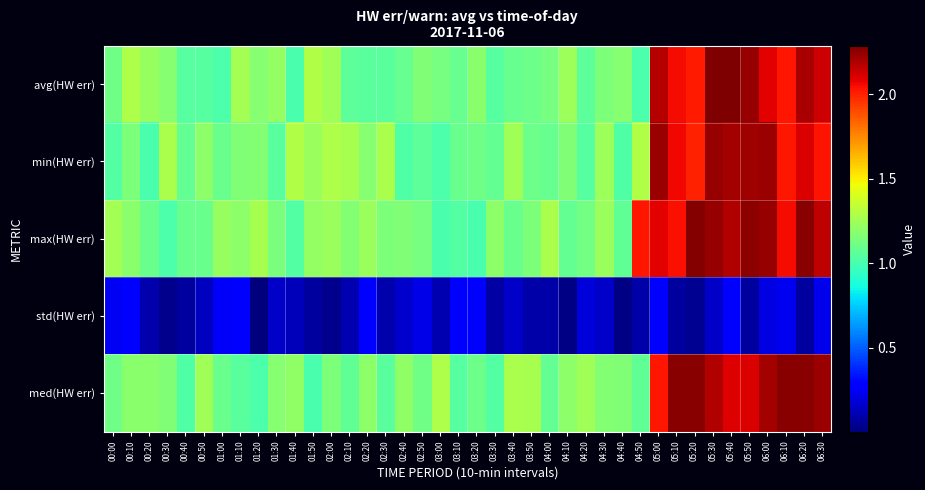

Reading right to left, what are all the values shown in this chart?

avg(HW err): 06:30=2.1	06:20=2.2	06:10=2.0	06:00=2.1	05:50=2.2	05:40=2.3	05:30=2.3	05:20=2.0	05:10=2.1	05:00=2.2	04:50=1.0	04:40=1.2	04:30=1.2	04:20=1.1	04:10=1.2	04:00=1.1	03:50=1.1	03:40=1.1	03:30=1.0	03:20=1.2	03:10=1.1	03:00=1.1	02:50=1.2	02:40=1.1	02:30=1.1	02:20=1.1	02:10=1.1	02:00=1.2	01:50=1.3	01:40=1.0	01:30=1.2	01:20=1.2	01:10=1.3	01:00=1.0	00:50=1.0	00:40=1.0	00:30=1.2	00:20=1.2	00:10=1.3	00:00=1.1
min(HW err): 06:30=2.0	06:20=2.1	06:10=2.0	06:00=2.2	05:50=2.2	05:40=2.2	05:30=2.2	05:20=2.0	05:10=2.1	05:00=2.2	04:50=1.3	04:40=1.0	04:30=1.2	04:20=1.0	04:10=1.2	04:00=1.1	03:50=1.1	03:40=1.2	03:30=1.1	03:20=1.1	03:10=1.1	03:00=1.0	02:50=1.1	02:40=1.0	02:30=1.3	02:20=1.2	02:10=1.3	02:00=1.3	01:50=1.2	01:40=1.3	01:30=1.1	01:20=1.2	01:10=1.2	01:00=1.1	00:50=1.2	00:40=1.1	00:30=1.3	00:20=1.0	00:10=1.1	00:00=1.0
max(HW err): 06:30=2.2	06:20=2.3	06:10=2.1	06:00=2.2	05:50=2.3	05:40=2.2	05:30=2.2	05:20=2.3	05:10=2.0	05:00=2.1	04:50=2.0	04:40=1.1	04:30=1.2	04:20=1.1	04:10=1.1	04:00=1.3	03:50=1.2	03:40=1.1	03:30=1.2	03:20=1.0	03:10=1.0	03:00=1.0	02:50=1.1	02:40=1.2	02:30=1.1	02:20=1.2	02:10=1.2	02:00=1.2	01:50=1.2	01:40=1.0	01:30=1.1	01:20=1.3	01:10=1.2	01:00=1.2	00:50=1.1	00:40=1.1	00:30=1.0	00:20=1.1	00:10=1.2	00:00=1.3
std(HW err): 06:30=0.2	06:20=0.1	06:10=0.2	06:00=0.2	05:50=0.1	05:40=0.3	05:30=0.1	05:20=0.0	05:10=0.1	05:00=0.3	04:50=0.1	04:40=0.0	04:30=0.2	04:20=0.2	04:10=0.0	04:00=0.1	03:50=0.1	03:40=0.1	03:30=0.1	03:20=0.3	03:10=0.3	03:00=0.1	02:50=0.2	02:40=0.2	02:30=0.1	02:20=0.3	02:10=0.1	02:00=0.0	01:50=0.1	01:40=0.1	01:30=0.2	01:20=0.0	01:10=0.3	01:00=0.2	00:50=0.1	00:40=0.1	00:30=0.0	00:20=0.1	00:10=0.3	00:00=0.2
med(HW err): 06:30=2.2	06:20=2.3	06:10=2.3	06:00=2.2	05:50=2.1	05:40=2.1	05:30=2.2	05:20=2.3	05:10=2.3	05:00=2.0	04:50=1.1	04:40=1.2	04:30=1.2	04:20=1.2	04:10=1.2	04:00=1.1	03:50=1.3	03:40=1.3	03:30=1.0	03:20=1.1	03:10=1.0	03:00=1.3	02:50=1.1	02:40=1.2	02:30=1.1	02:20=1.2	02:10=1.1	02:00=1.2	01:50=1.0	01:40=1.2	01:30=1.2	01:20=1.0	01:10=1.1	01:00=1.1	00:50=1.3	00:40=1.0	00:30=1.2	00:20=1.2	00:10=1.2	00:00=1.1